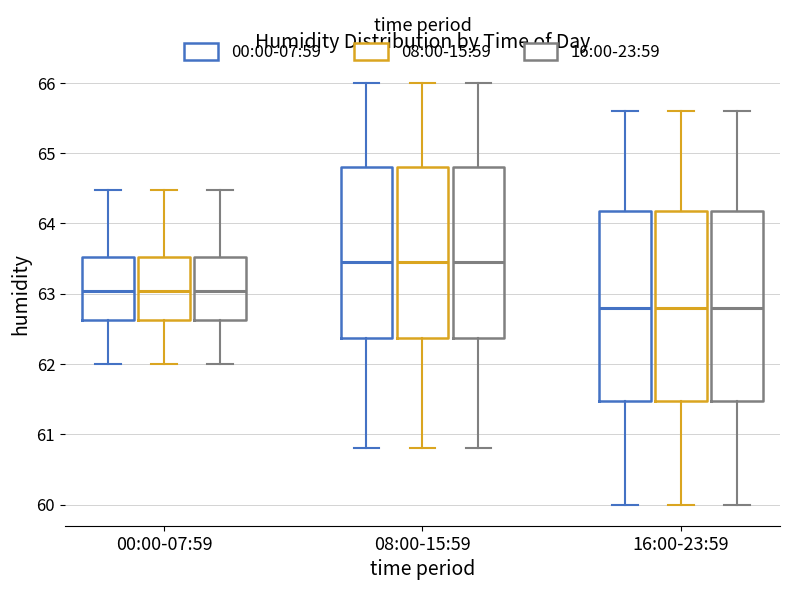

Reading left to right, transcribe this box plot: for each box, give where its median line is, the range the box spans, and where its two whiskers end, as read against the y-axis. The values are not printed on the chart, so give them approximately, as read against the axis.

00:00-07:59 (00:00-07:59): median 63.0, box 62.6 to 63.5, whiskers 62.0 to 64.5
00:00-07:59 (08:00-15:59): median 63.0, box 62.6 to 63.5, whiskers 62.0 to 64.5
00:00-07:59 (16:00-23:59): median 63.0, box 62.6 to 63.5, whiskers 62.0 to 64.5
08:00-15:59 (00:00-07:59): median 63.5, box 62.4 to 64.8, whiskers 60.8 to 66.0
08:00-15:59 (08:00-15:59): median 63.5, box 62.4 to 64.8, whiskers 60.8 to 66.0
08:00-15:59 (16:00-23:59): median 63.5, box 62.4 to 64.8, whiskers 60.8 to 66.0
16:00-23:59 (00:00-07:59): median 62.8, box 61.5 to 64.2, whiskers 60.0 to 65.6
16:00-23:59 (08:00-15:59): median 62.8, box 61.5 to 64.2, whiskers 60.0 to 65.6
16:00-23:59 (16:00-23:59): median 62.8, box 61.5 to 64.2, whiskers 60.0 to 65.6